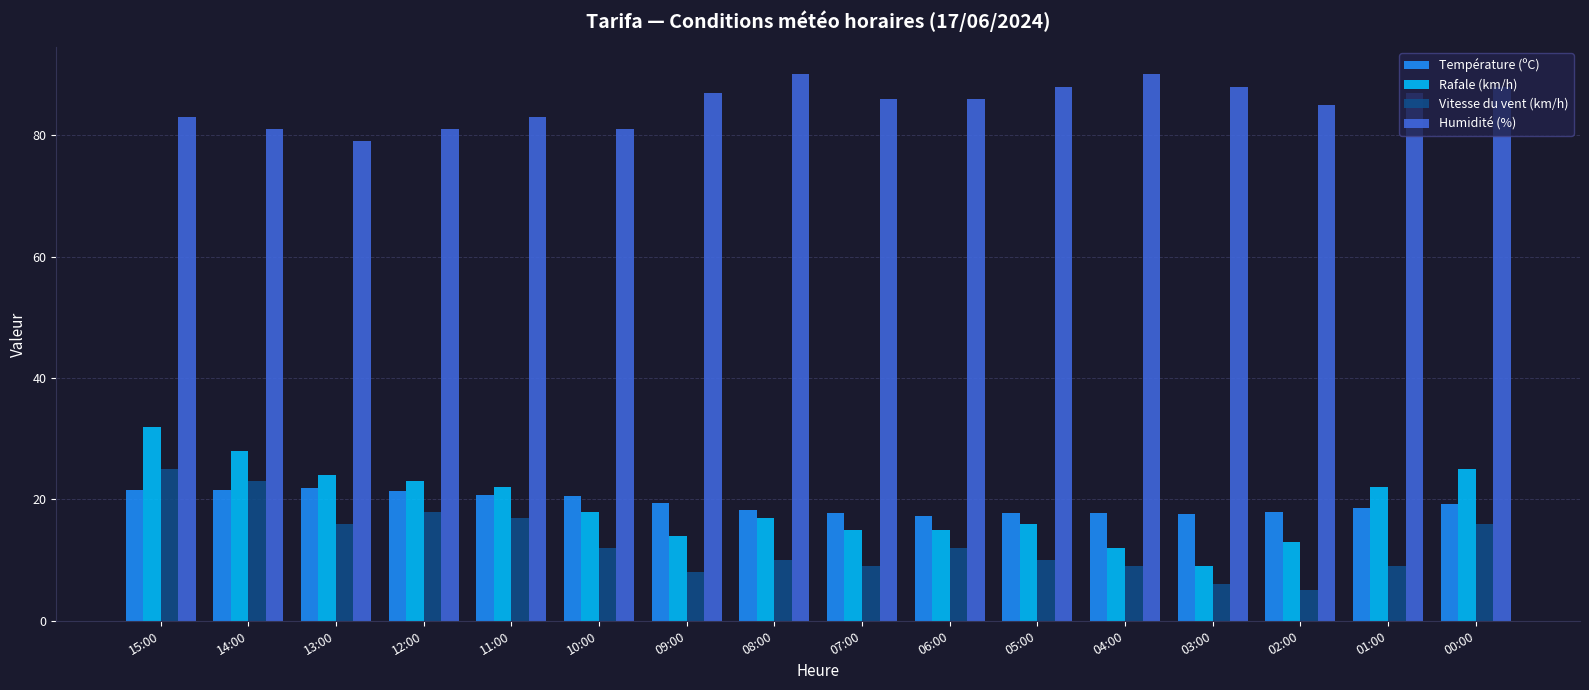

Which series has the widest spread of values?

Rafale (km/h)